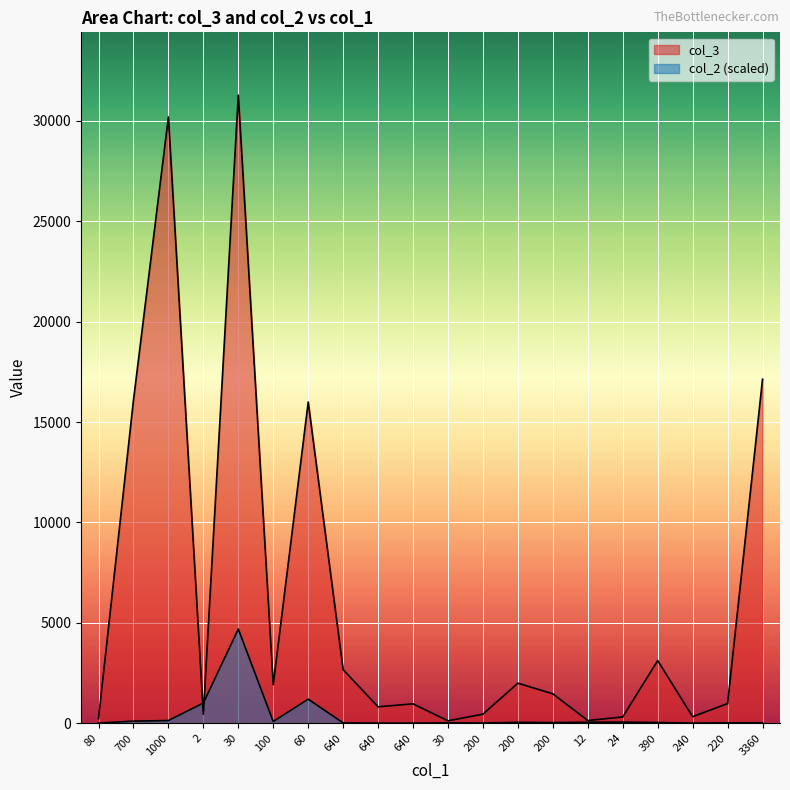

What value does the col_2 series have at 24?

58.8